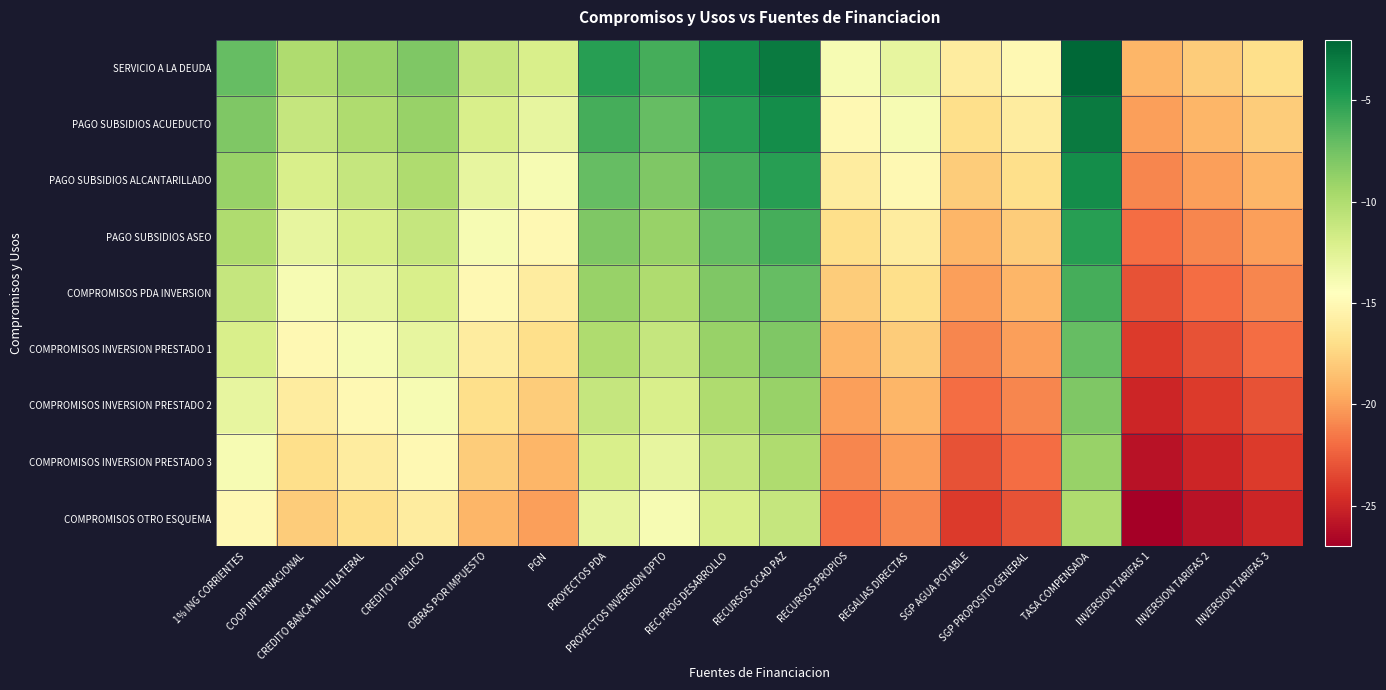

What is the difference between the highest and lowest values at INVERSION TARIFAS 1?

8